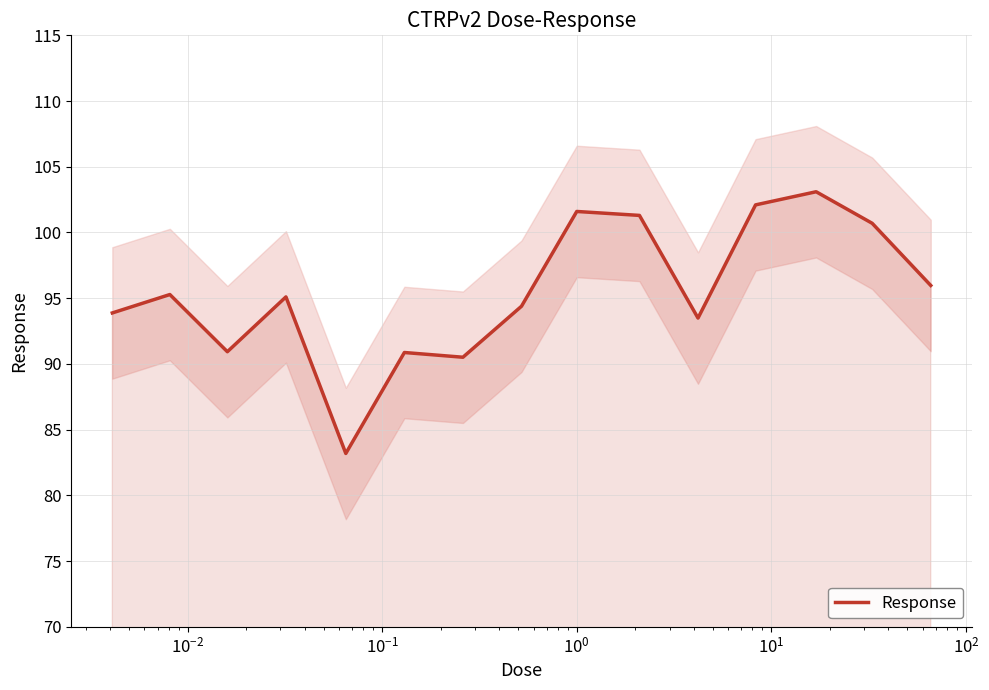

What is the lowest value of the Response series?

83.2